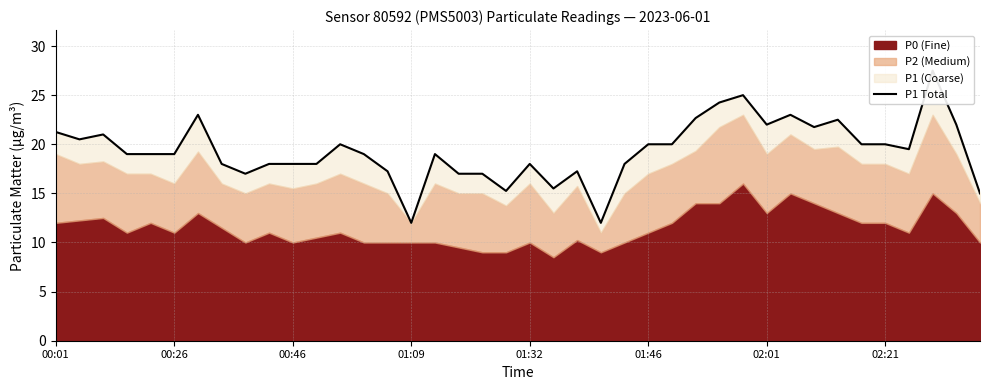

What is the difference between the values at 14 and 19?

2.0